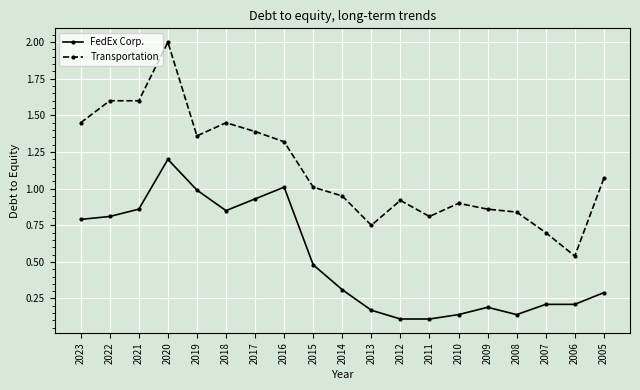

True or false: Transportation has more than 2 points higher than both neighbors.

True